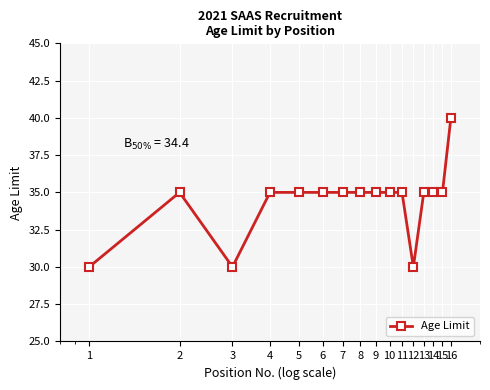

True or false: the data has more than 0 interior local peaks.

True